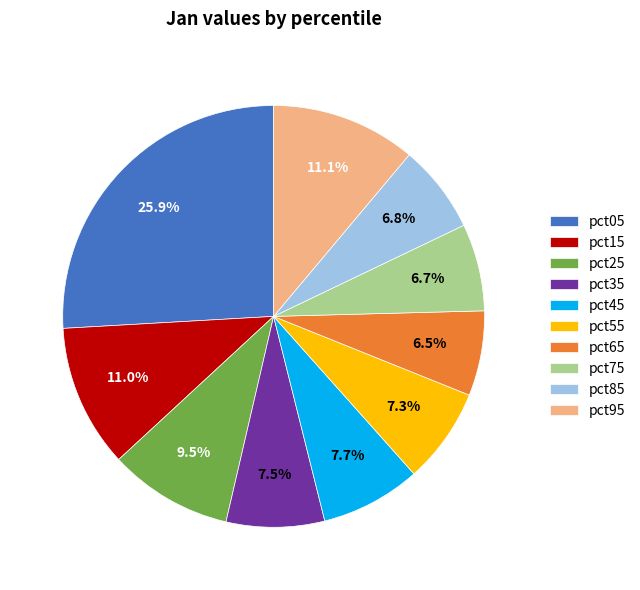

What is the largest slice in the pie chart?

pct05